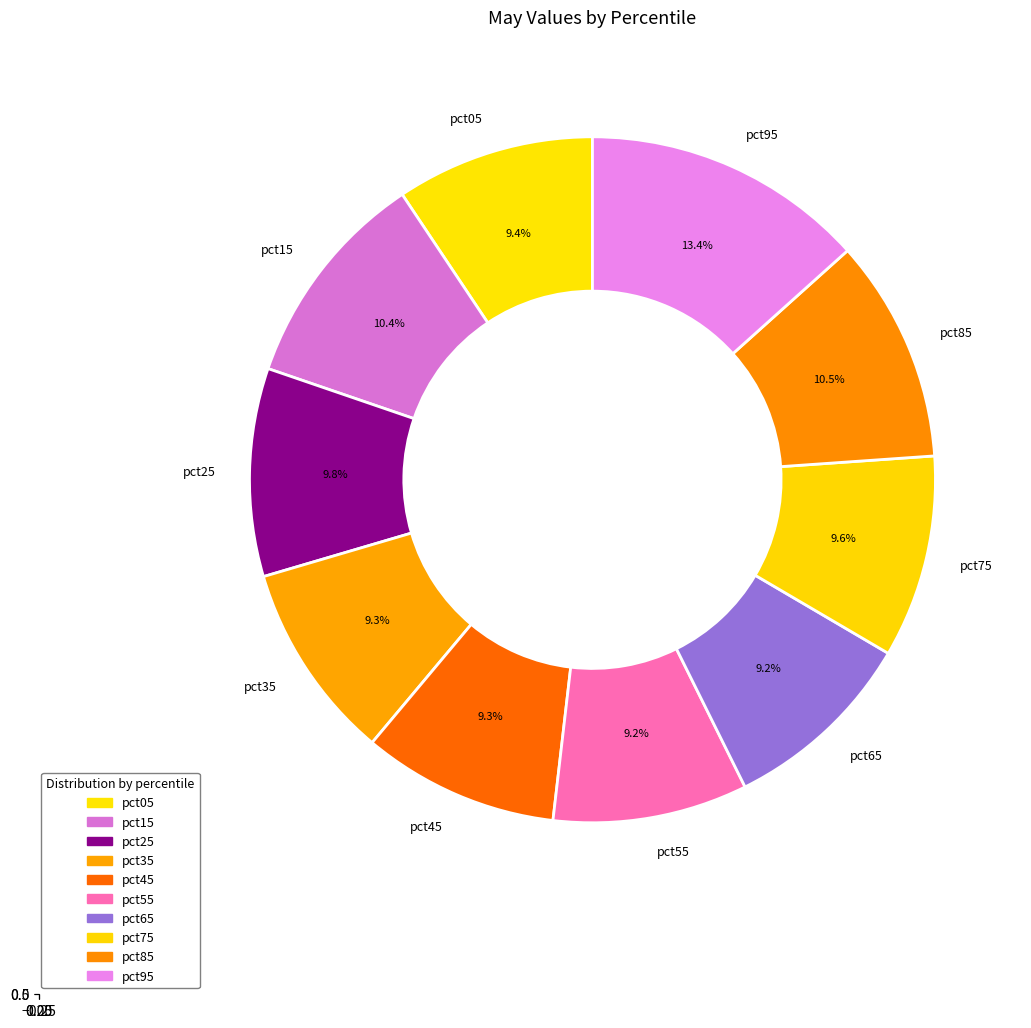

Rank the categories by value from lowest to highest.

pct55, pct65, pct45, pct35, pct05, pct75, pct25, pct15, pct85, pct95